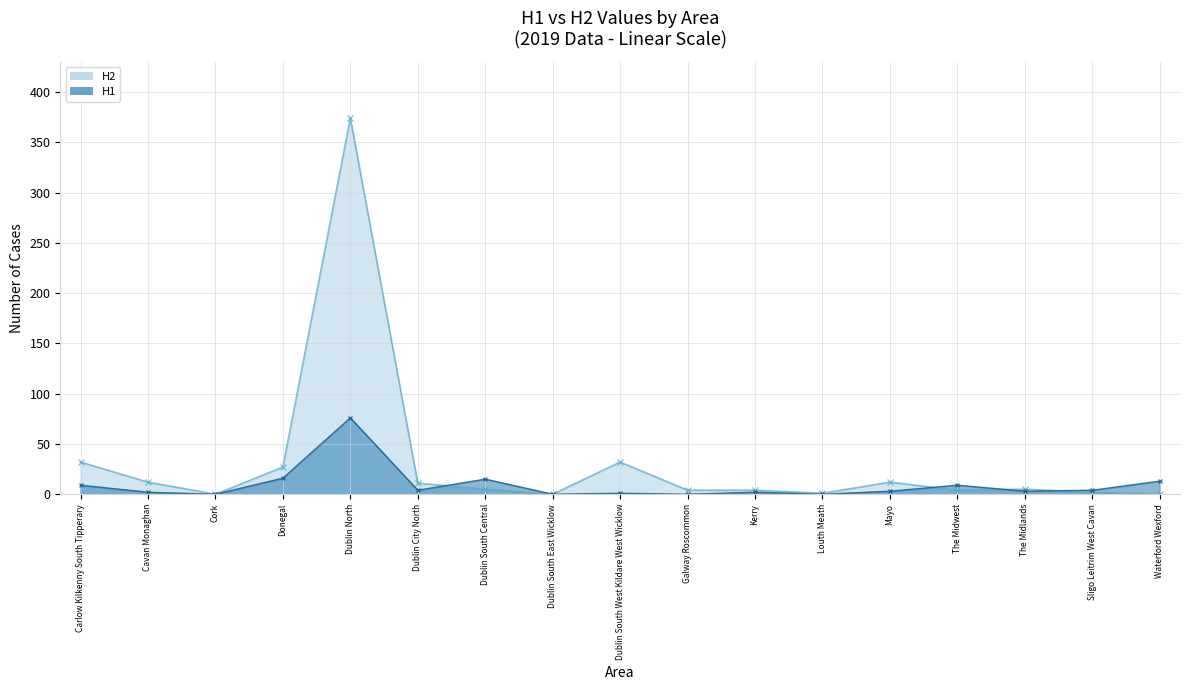

Reading right to left, what are all the values shown in this chart?

H1: Waterford Wexford=13	Sligo Leitrim West Cavan=4	The Midlands=3	The Midwest=9	Mayo=3	Louth Meath=0	Kerry=2	Galway Roscommon=0	Dublin South West Kildare West Wicklow=1	Dublin South East Wicklow=0	Dublin South Central=15	Dublin City North=4	Dublin North=76	Donegal=16	Cork=0	Cavan Monaghan=2	Carlow Kilkenny South Tipperary=9
H2: Waterford Wexford=0	Sligo Leitrim West Cavan=2	The Midlands=5	The Midwest=4	Mayo=12	Louth Meath=1	Kerry=4	Galway Roscommon=4	Dublin South West Kildare West Wicklow=32	Dublin South East Wicklow=0	Dublin South Central=5	Dublin City North=11	Dublin North=374	Donegal=27	Cork=0	Cavan Monaghan=12	Carlow Kilkenny South Tipperary=32